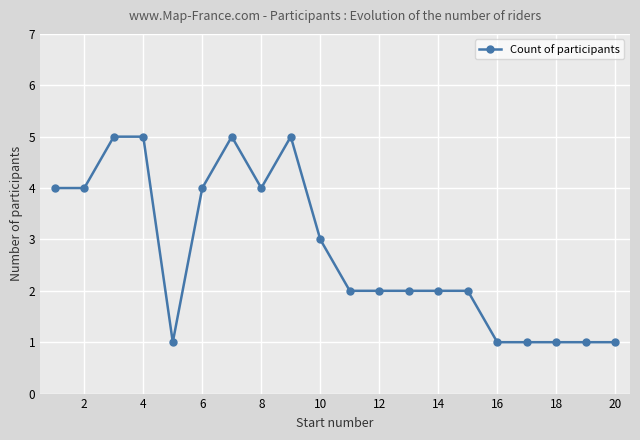

What is the maximum value shown in the chart?

5